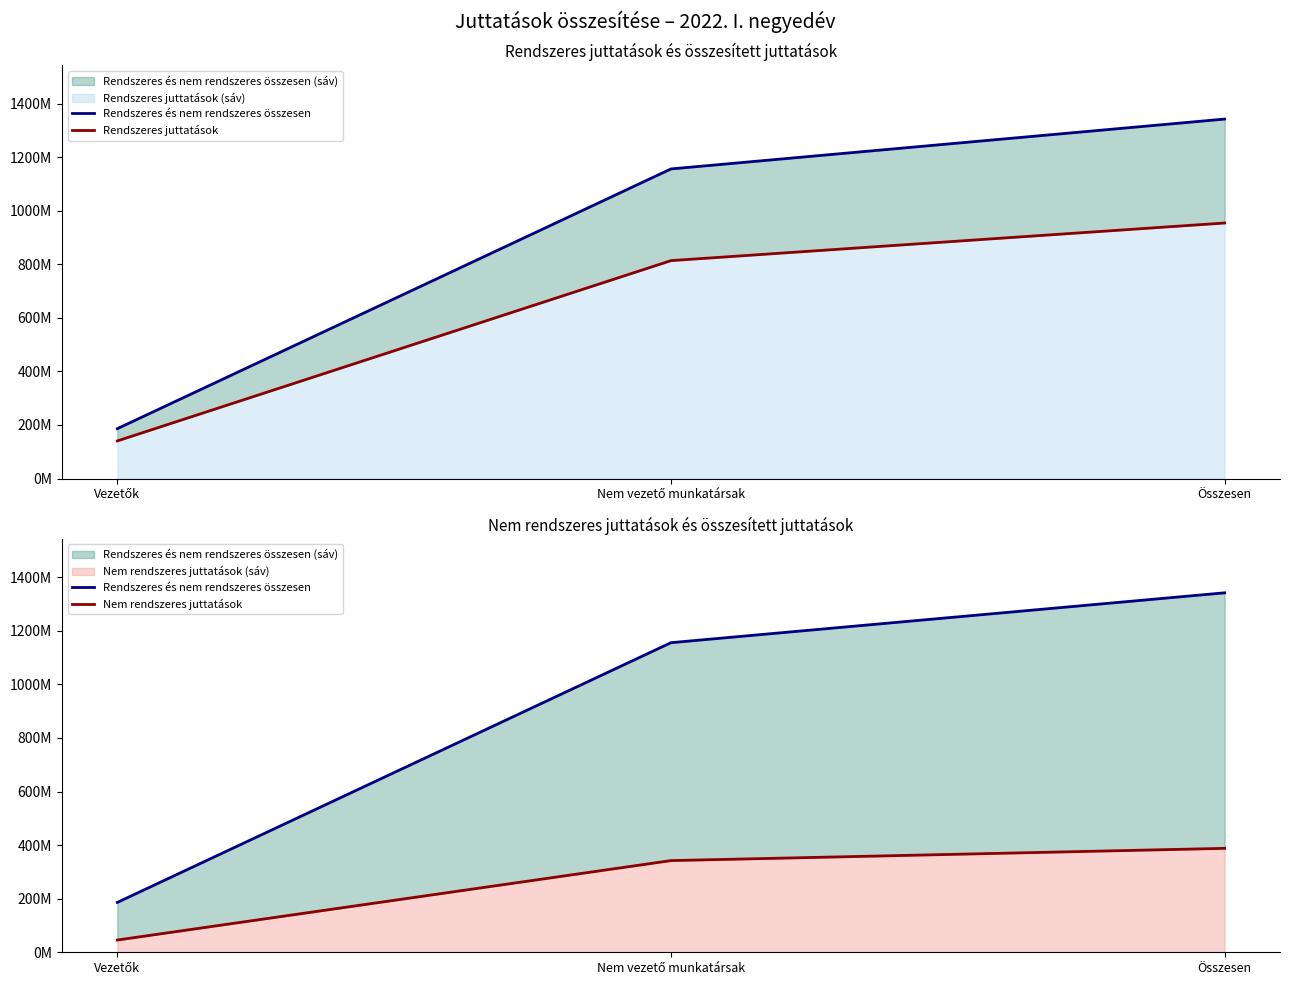

The Rendszeres és nem rendszeres összesen series shows 869505811 at Összesen. True or false?

False